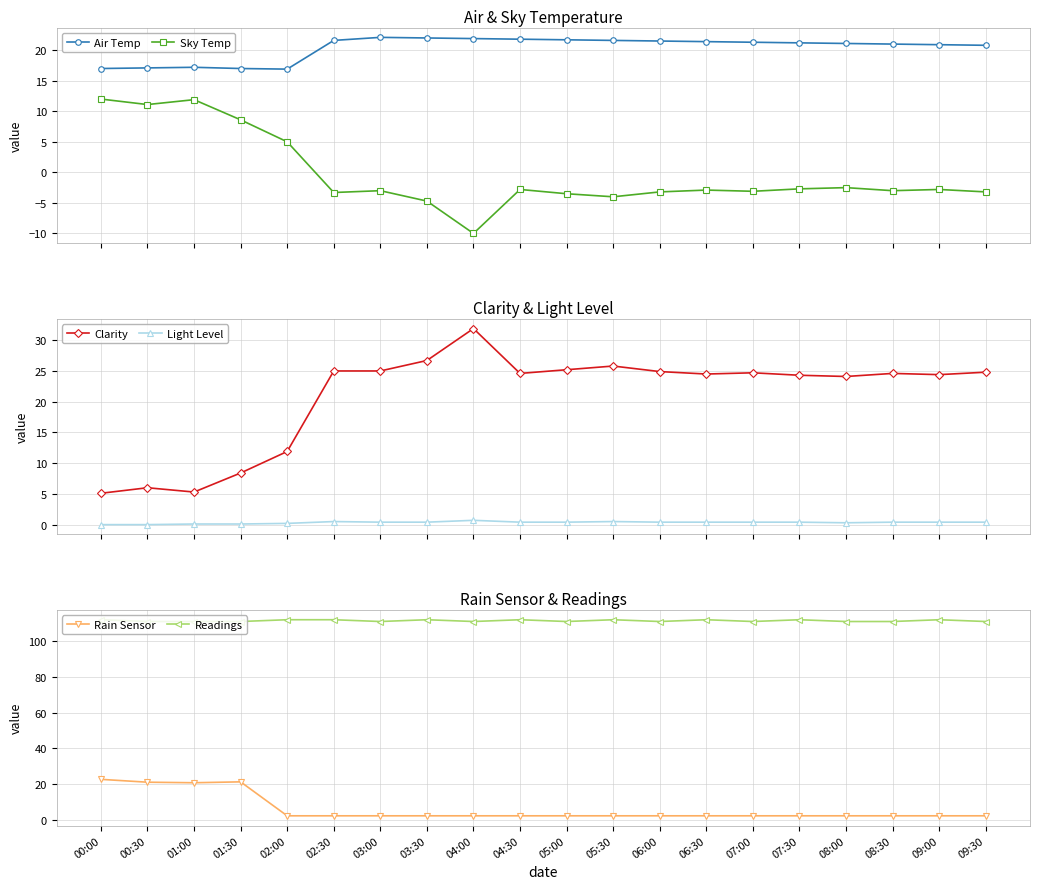

What is the value of the Readings point at the 2nd from the left?

111.0